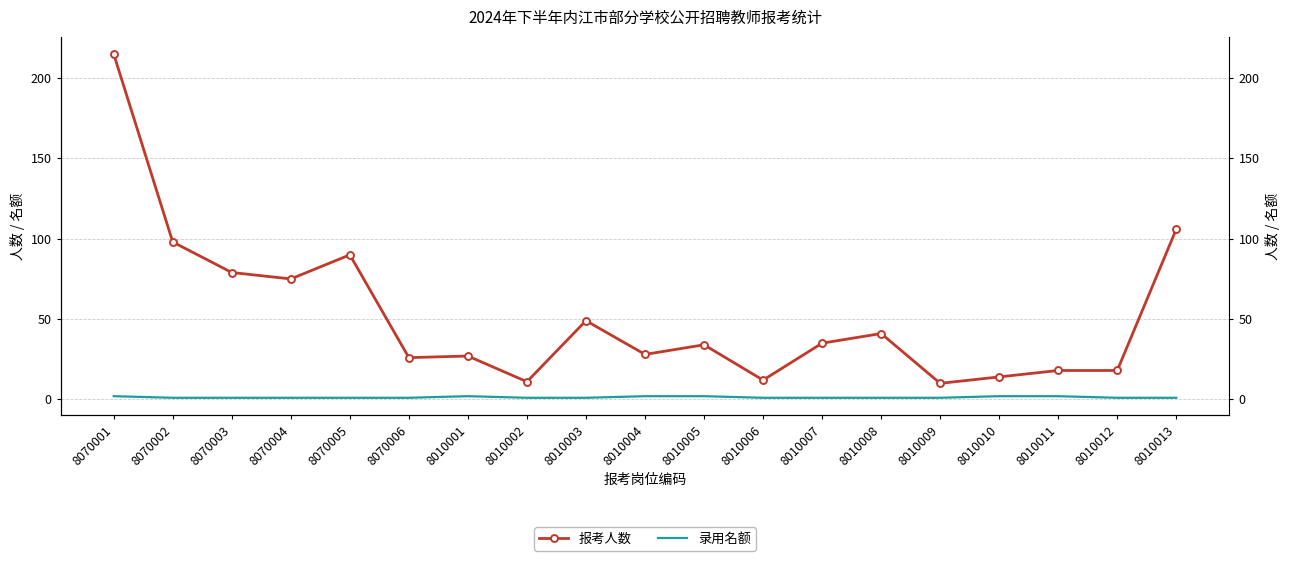

How many interior local peaks does the 录用名额 series have?

1